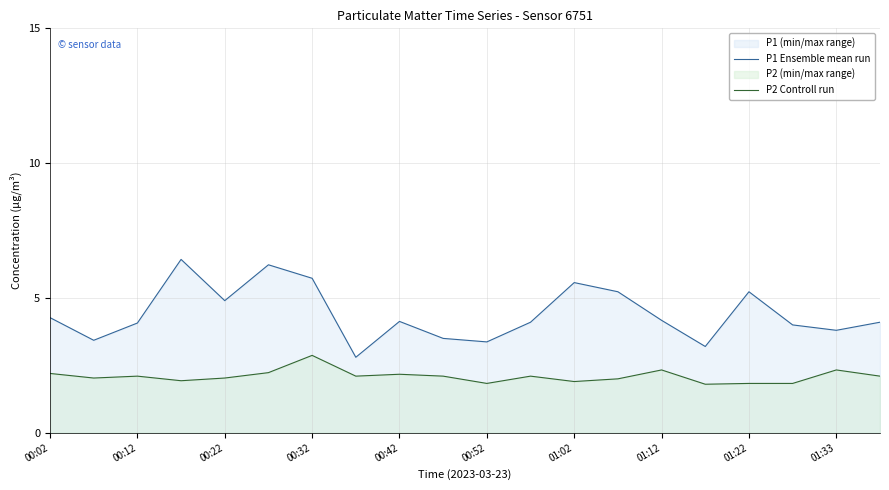

What is the difference between the highest and lowest values at 01:22?

3.4